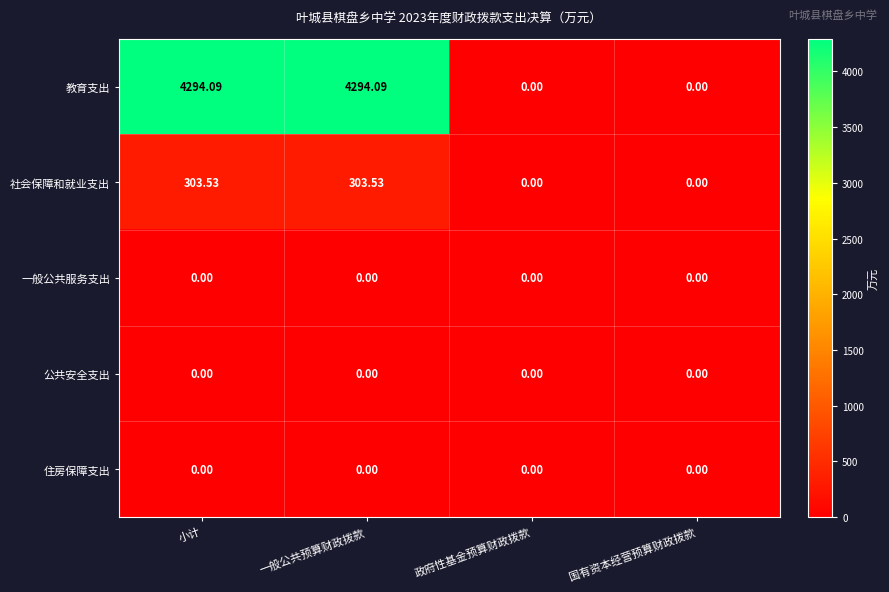

Which series has the largest range (max minus min)?

教育支出